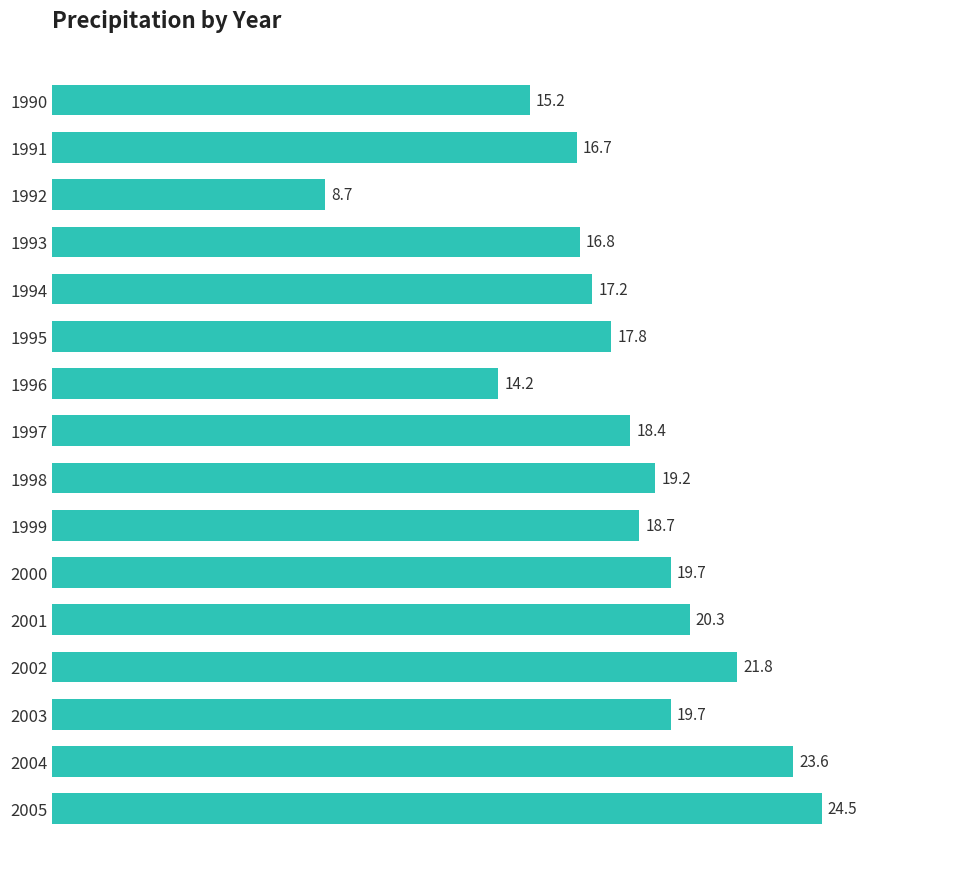

Between 1991 and 1990, which is larger?

1991